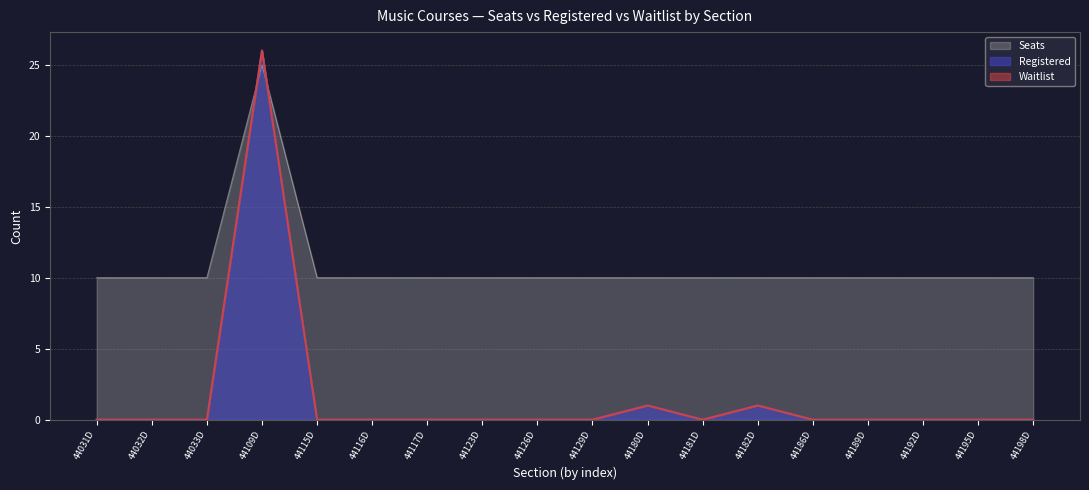

How many categories are shown in the chart?

18